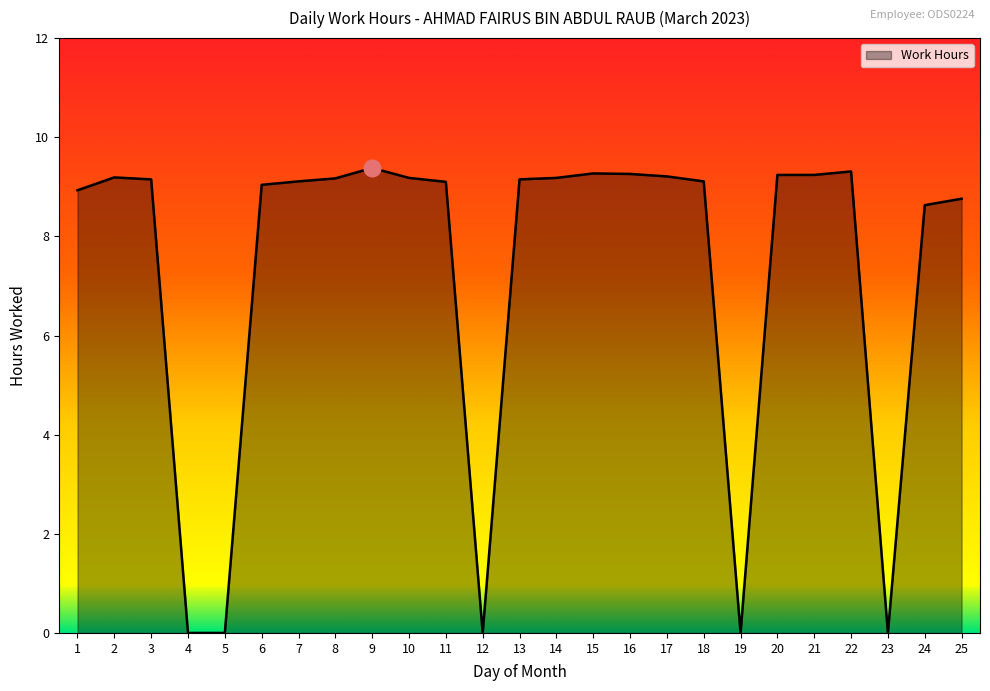

The value at 24 is 4.7. True or false?

False